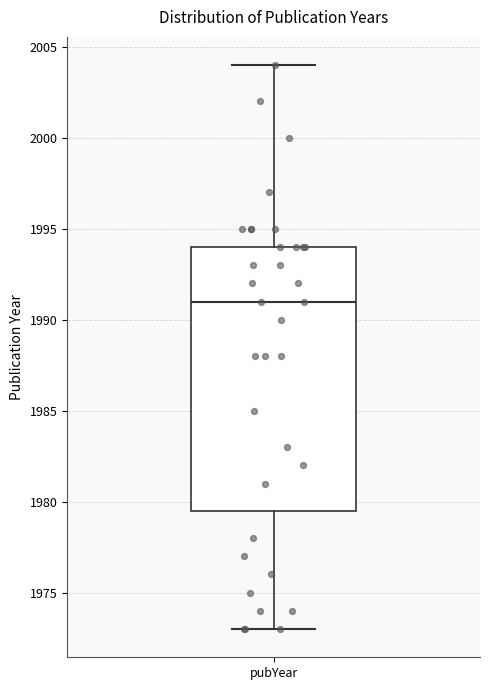

Transcribe this box plot: give where the median line is, the range the box spans, and where the two whiskers end, as read against the y-axis. The values are not printed on the chart, so give them approximately, as read against the axis.

median 1991.0, box 1979.5 to 1994.0, whiskers 1973.0 to 2004.0